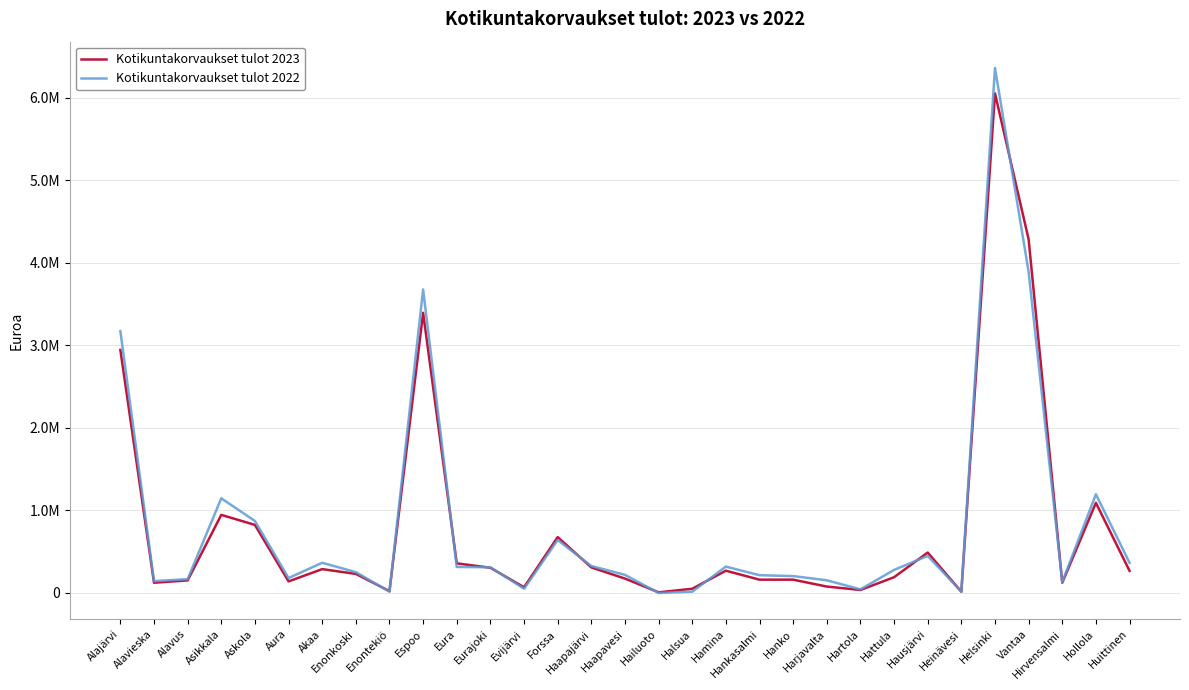

What are all the series names shown in the legend?

Kotikuntakorvaukset tulot 2023, Kotikuntakorvaukset tulot 2022